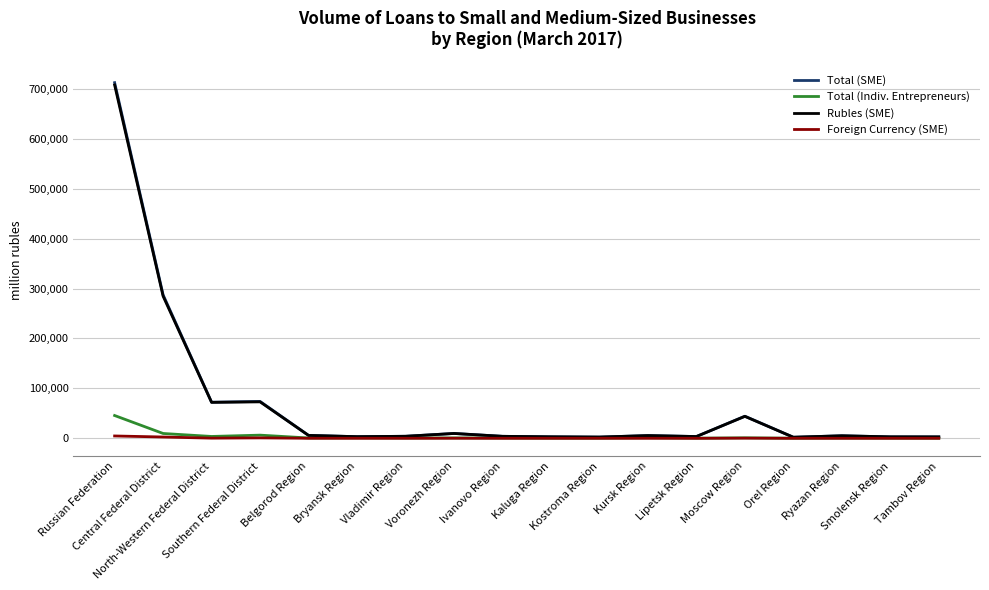

What is the highest value of the Total (Indiv. Entrepreneurs) series?

45627